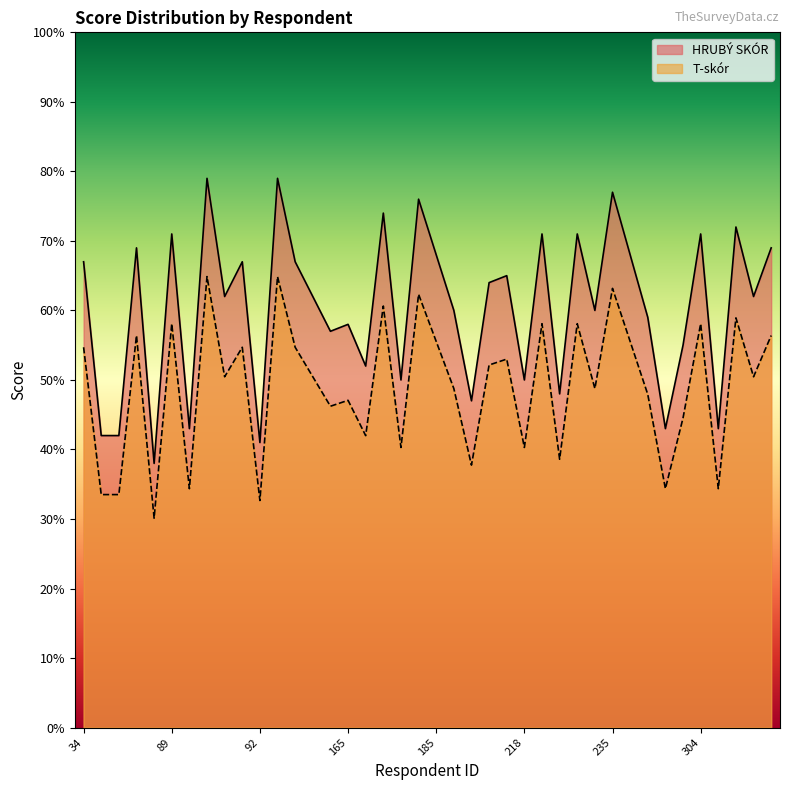

At which category does HRUBÝ SKÓR reach its first local peak?

3